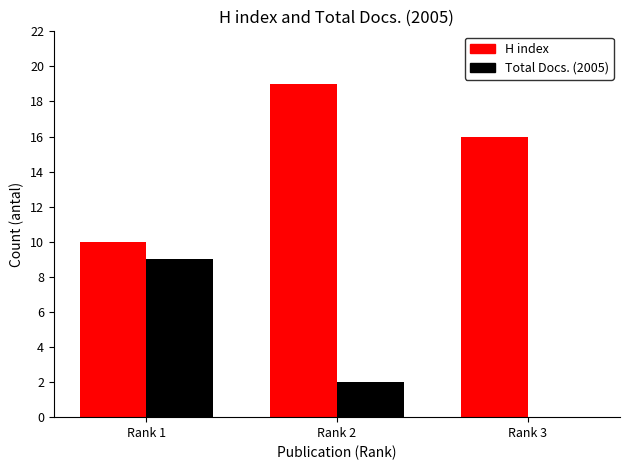

The value of H index at Rank 1 is 17. True or false?

False